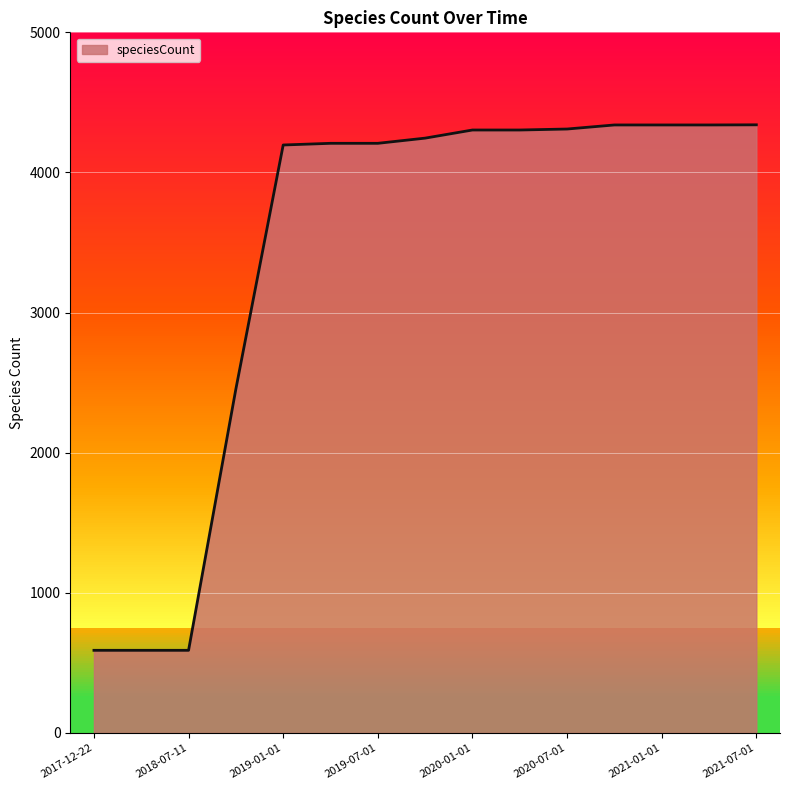

What is the smallest value displayed?

590